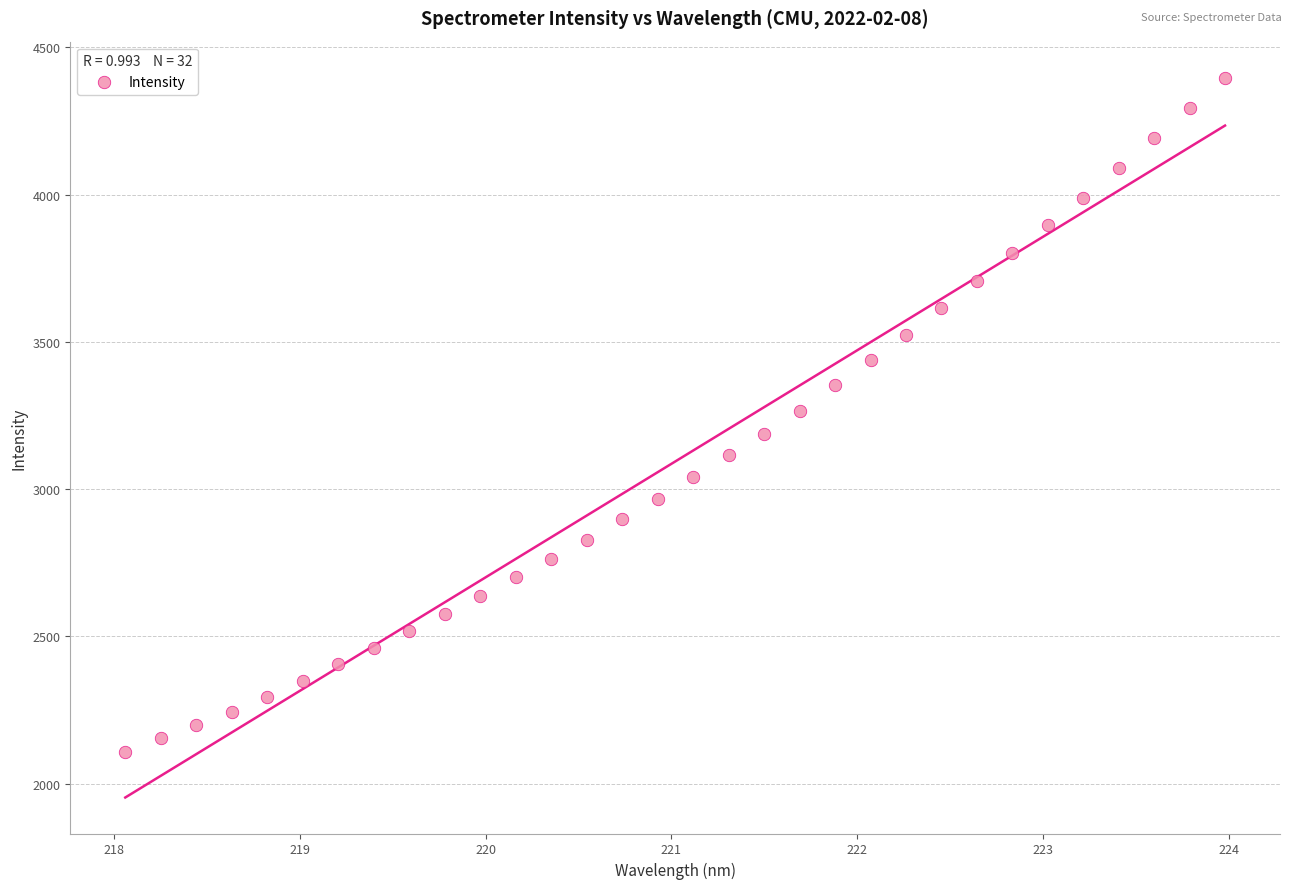

What is the range of X values (max minus min)?

5.9